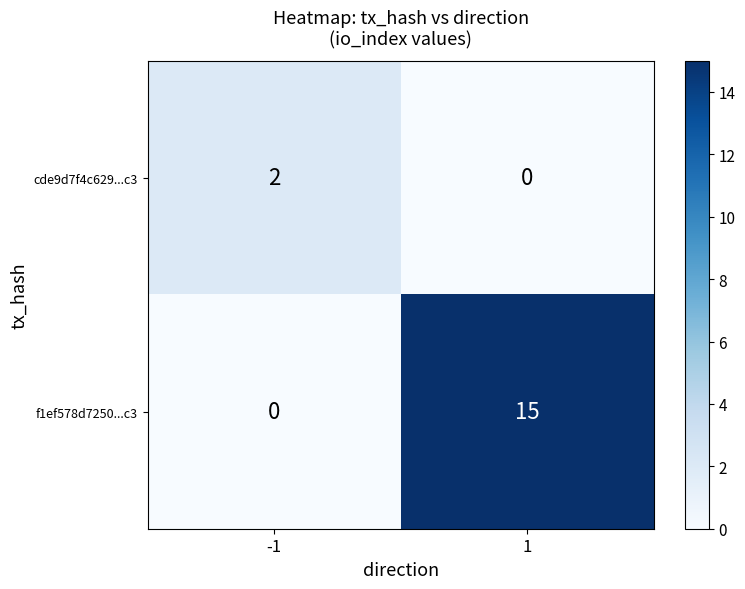

What is the average value of the f1ef578d7250...c3 series?

8